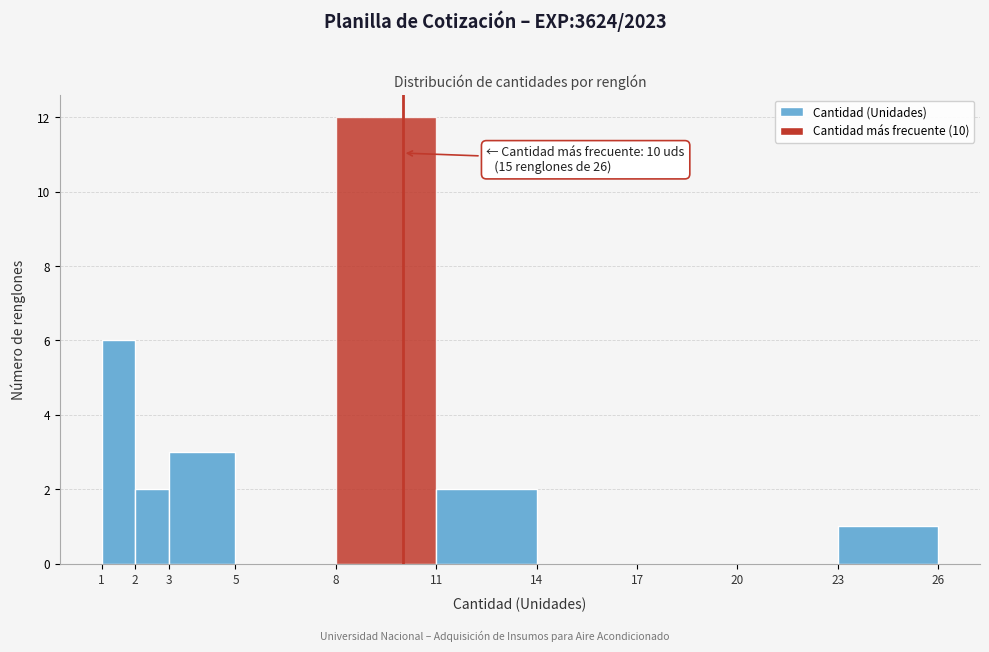

Over which range of the x-axis is the bar tallest?

8 to 11